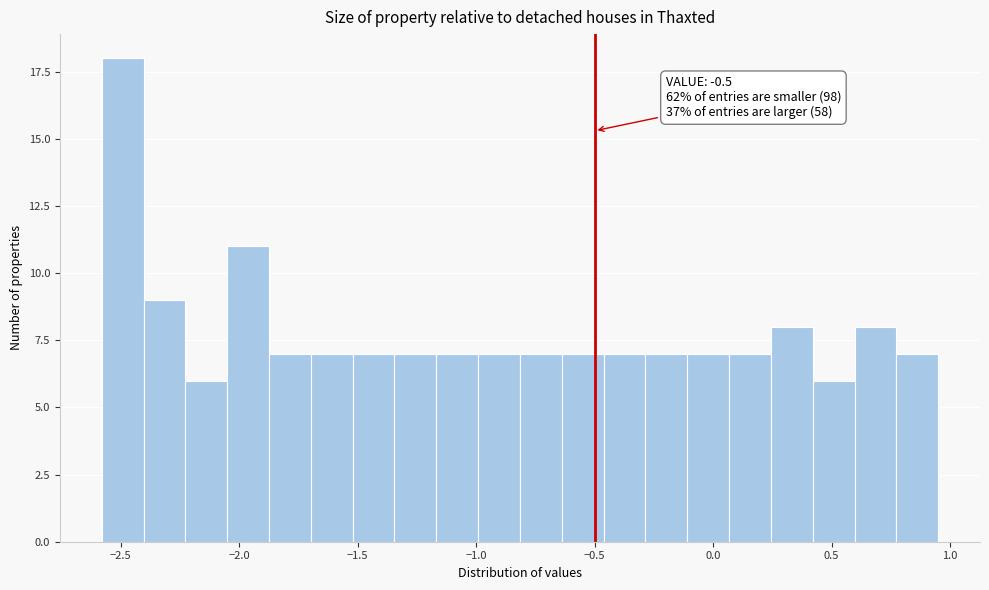

Around what value on the x-axis is the tallest bar? Give the approximate position of its centre, as read against the axis.

-2.50